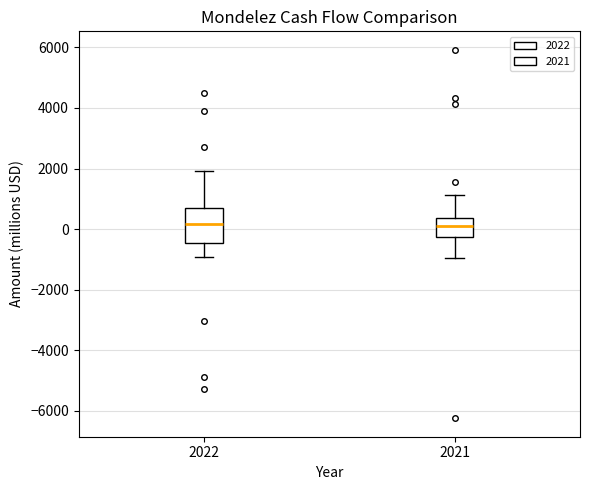

Reading left to right, read every box against the y-axis: the position of its median line, the range the box covers, and the ends of its whiskers. The values are not printed on the chart, so give them approximately, as read against the axis.

2022: median 200, box -400 to 800, whiskers -1000 to 2000
2021: median 200, box -200 to 400, whiskers -1000 to 1200